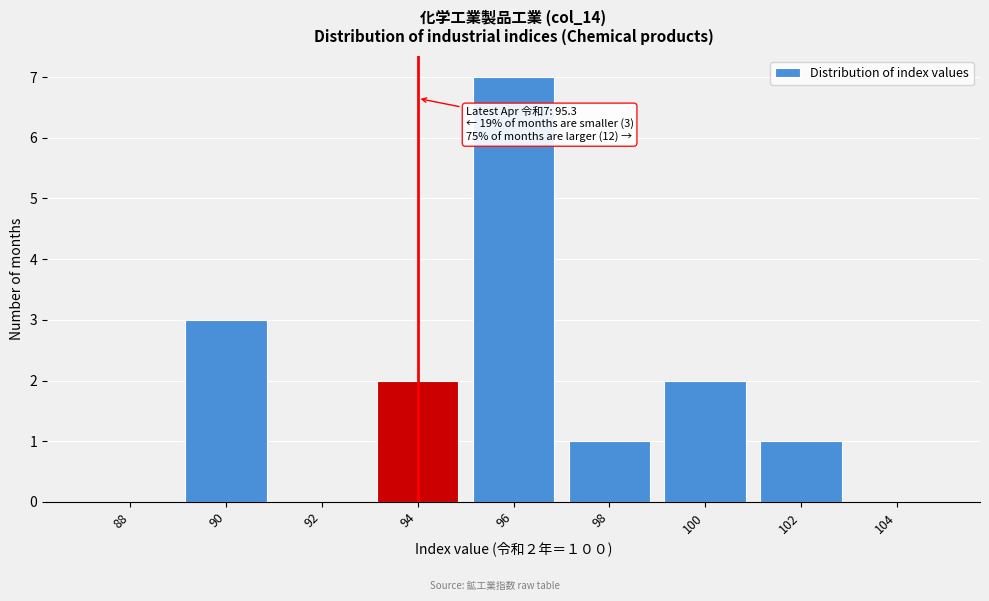

Reading left to right, list all the values displayed in this chart.

88=0	90=3	92=0	94=2	96=7	98=1	100=2	102=1	104=0